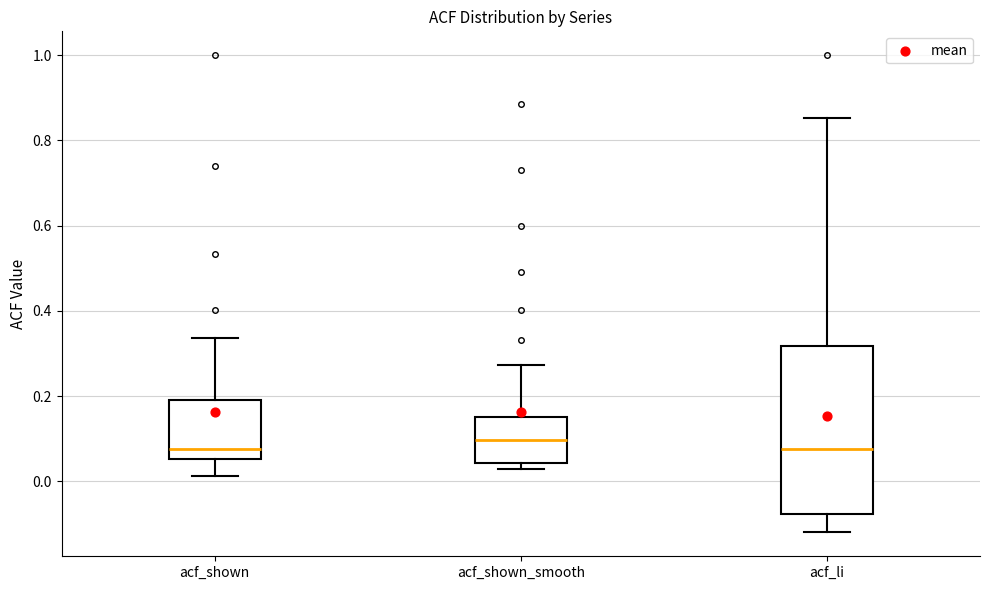

Where is the upper edge of the box for acf_shown on the y-axis? The values are not printed on the chart, so give them approximately, as read against the axis.

0.20